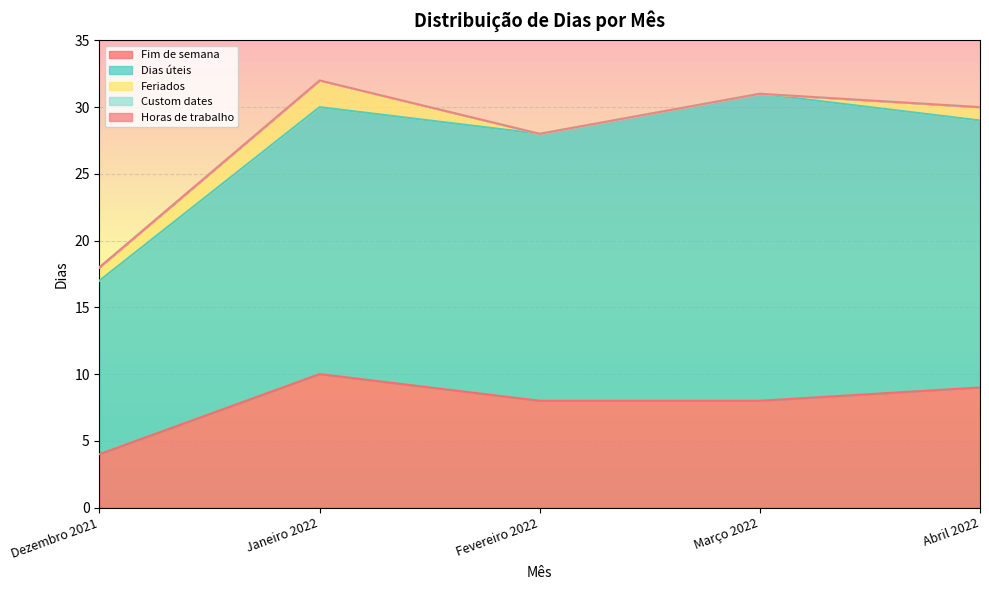

Reading left to right, what are all the values shown in this chart?

Fim de semana: Dezembro 2021=4	Janeiro 2022=10	Fevereiro 2022=8	Março 2022=8	Abril 2022=9
Dias úteis: Dezembro 2021=13	Janeiro 2022=20	Fevereiro 2022=20	Março 2022=23	Abril 2022=20
Feriados: Dezembro 2021=1	Janeiro 2022=2	Fevereiro 2022=0	Março 2022=0	Abril 2022=1
Custom dates: Dezembro 2021=0	Janeiro 2022=0	Fevereiro 2022=0	Março 2022=0	Abril 2022=0
Horas de trabalho: Dezembro 2021=0	Janeiro 2022=0	Fevereiro 2022=0	Março 2022=0	Abril 2022=0